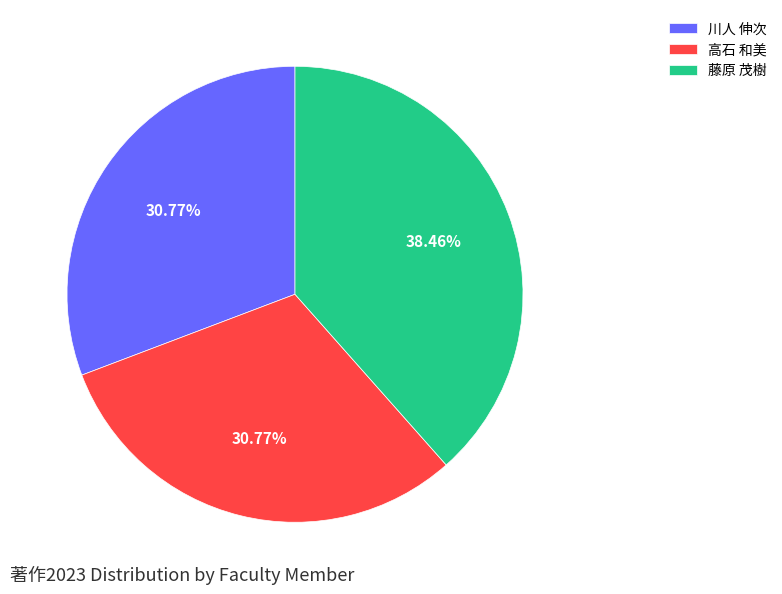

Does 高石 和美 account for over 50% of the chart?

No